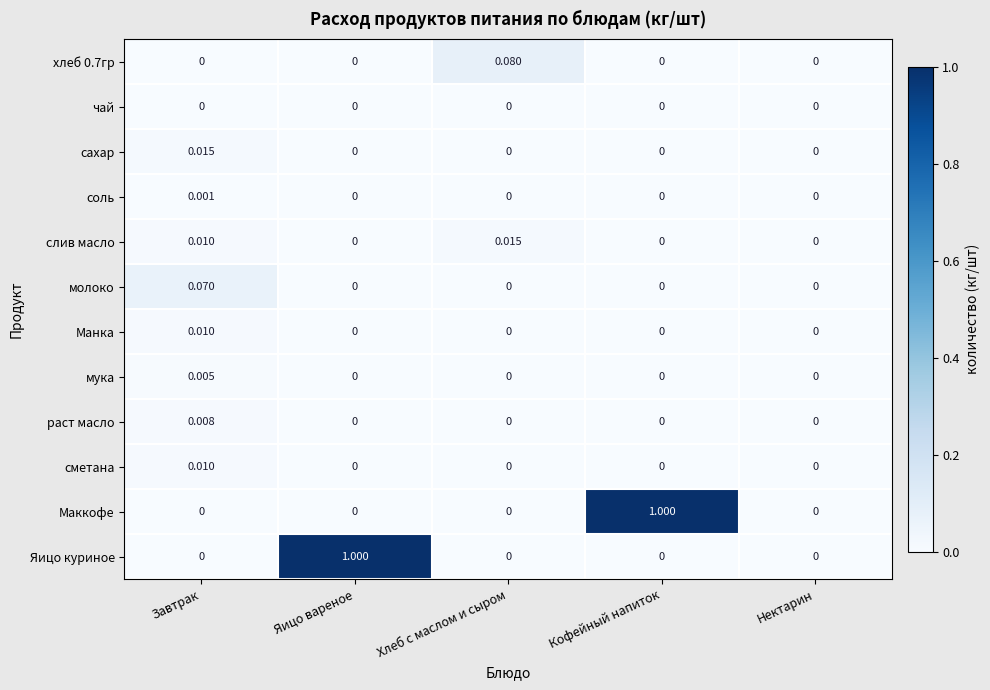

Between Завтрак and Кофейный напиток, which series saw the biggest shift?

Маккофе